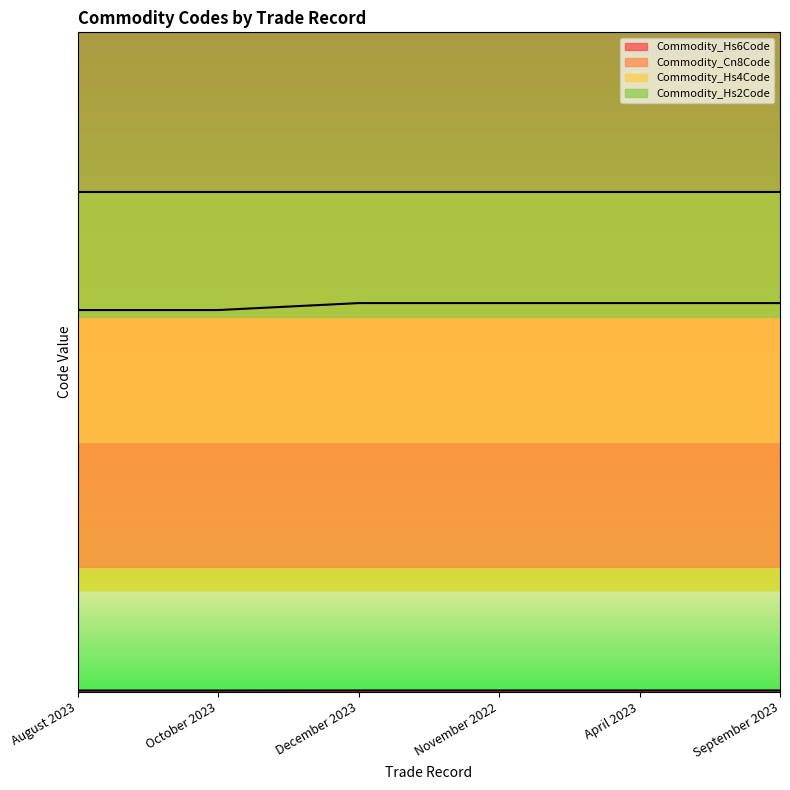

Rank the categories by Commodity_Hs4Code value from lowest to highest.

August 2023, October 2023, December 2023, November 2022, April 2023, September 2023